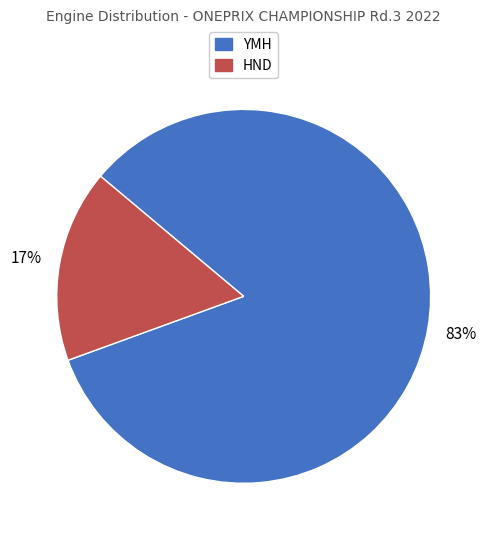

Do YMH and HND together represent more than half of the pie?

Yes